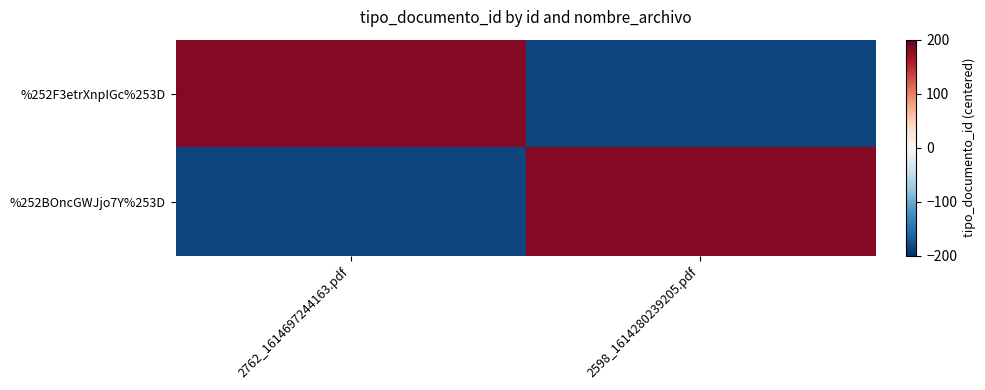

What is the greatest value displayed?

183